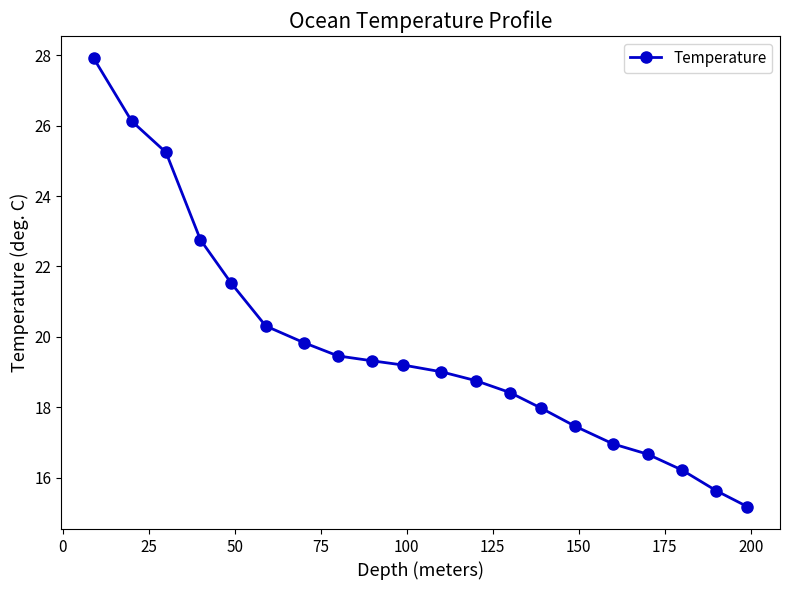

What is the difference between the maximum and minimum values?

12.7